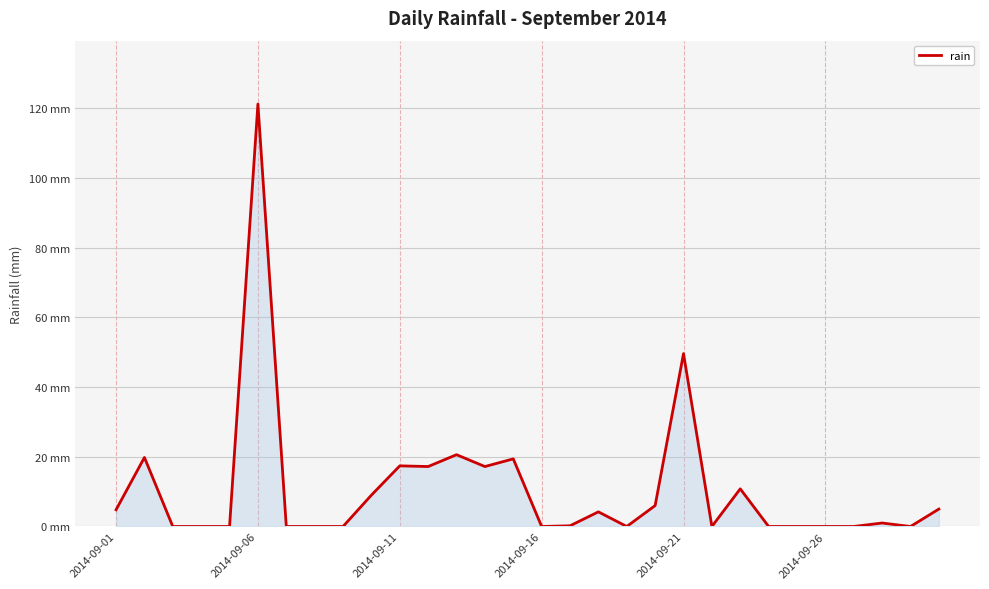

What is the sum of all values?

323.4